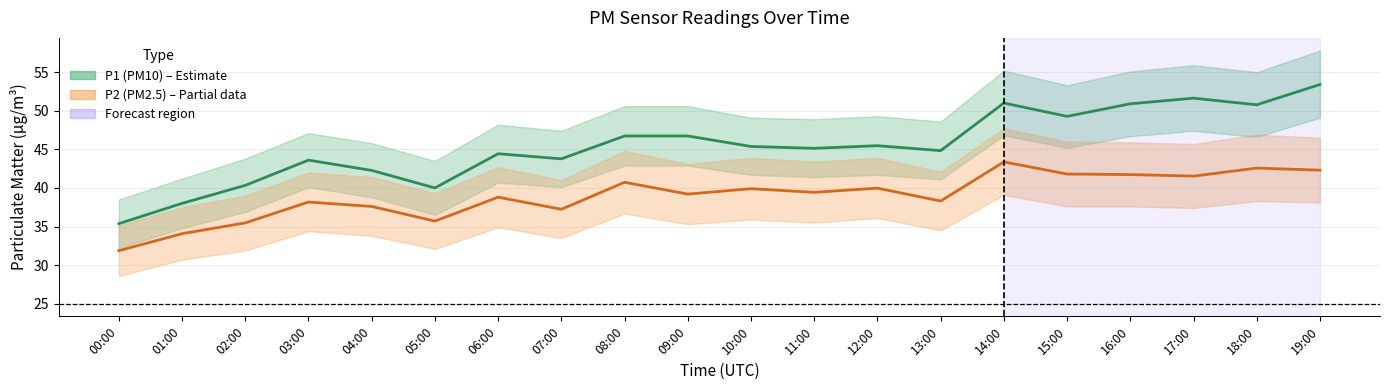

Does the chart have visible grid lines?

Yes